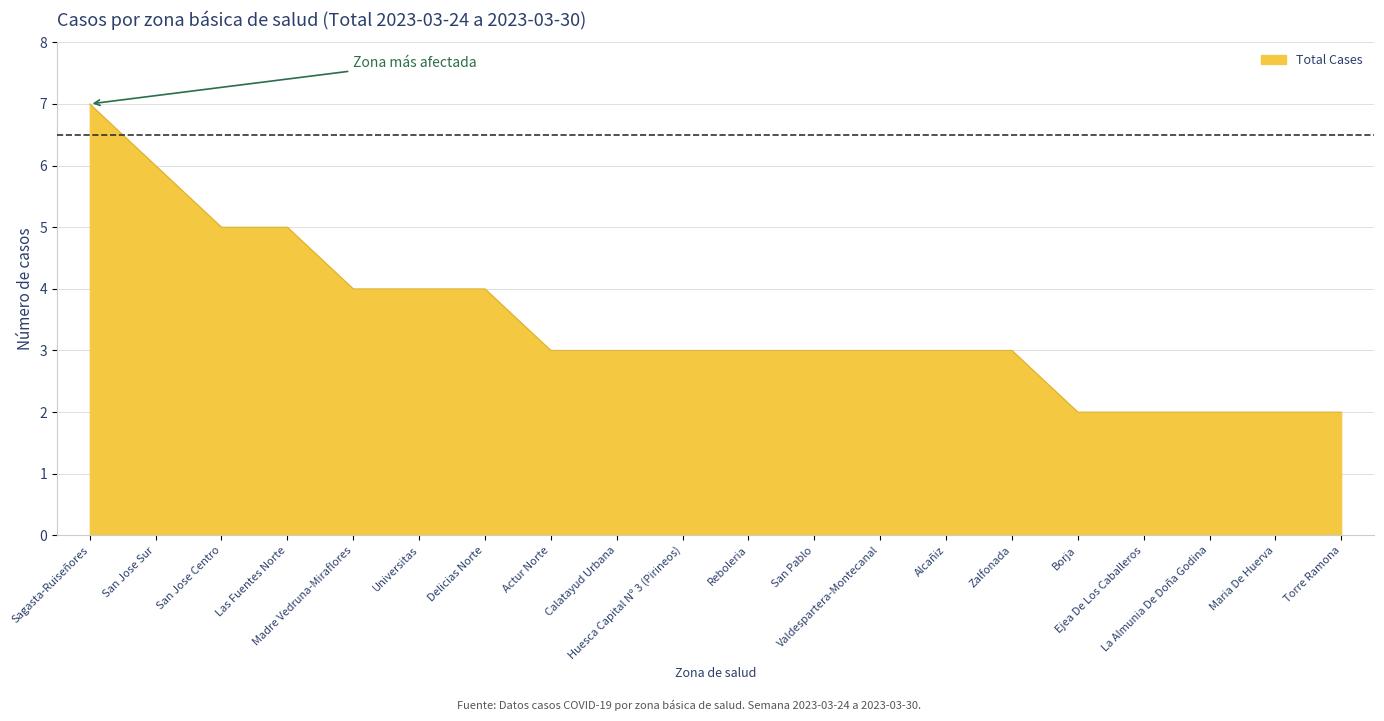

What is the difference between the maximum and minimum values?

5